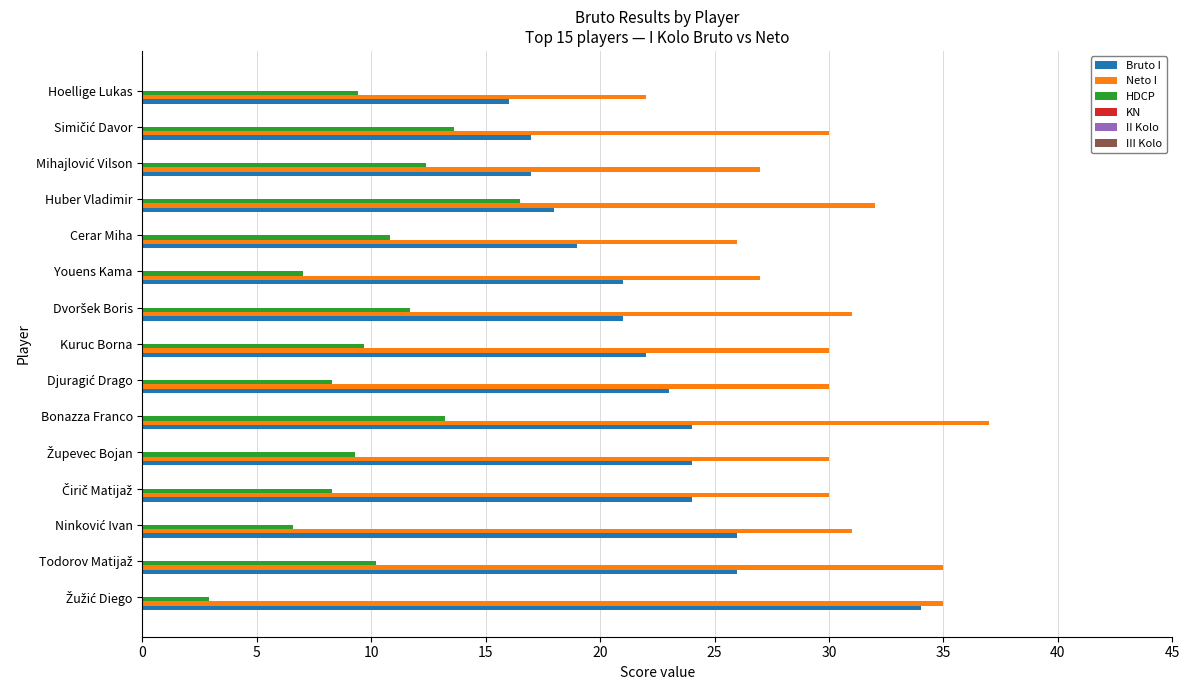

Is it true that Bruto I equals 16.0 at Hoellige Lukas?

True